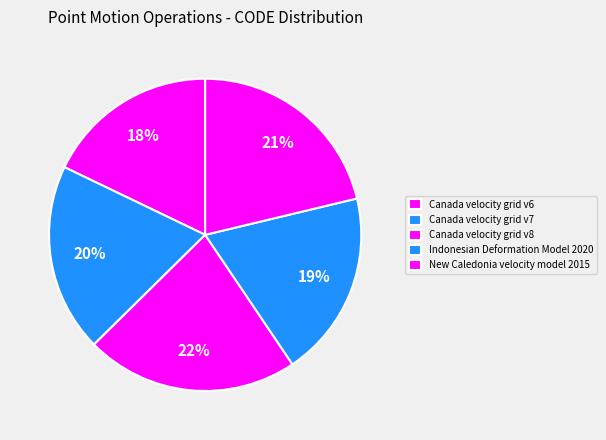

How many segments does this pie chart have?

5